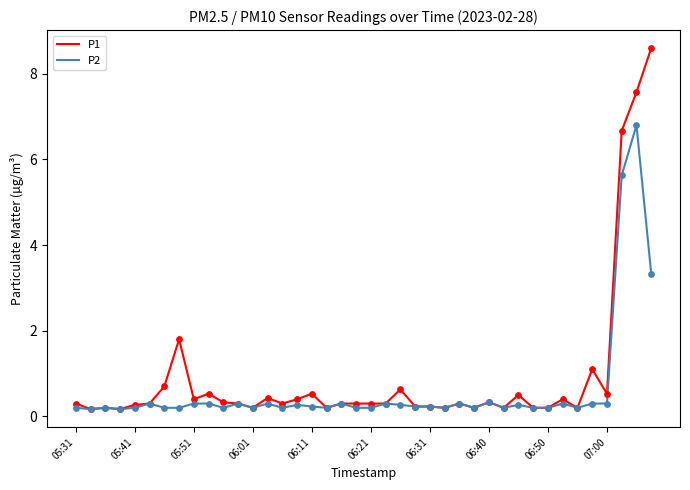

At how many categories does at least one series exceed 7?

2